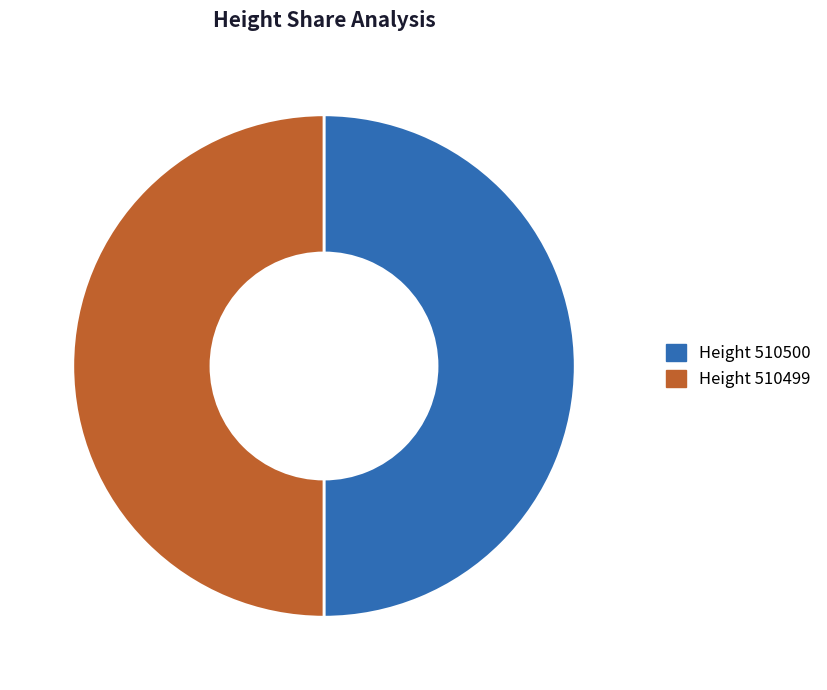

Approximately how many times larger is the value at Height 510499 compared to Height 510500?

1.0